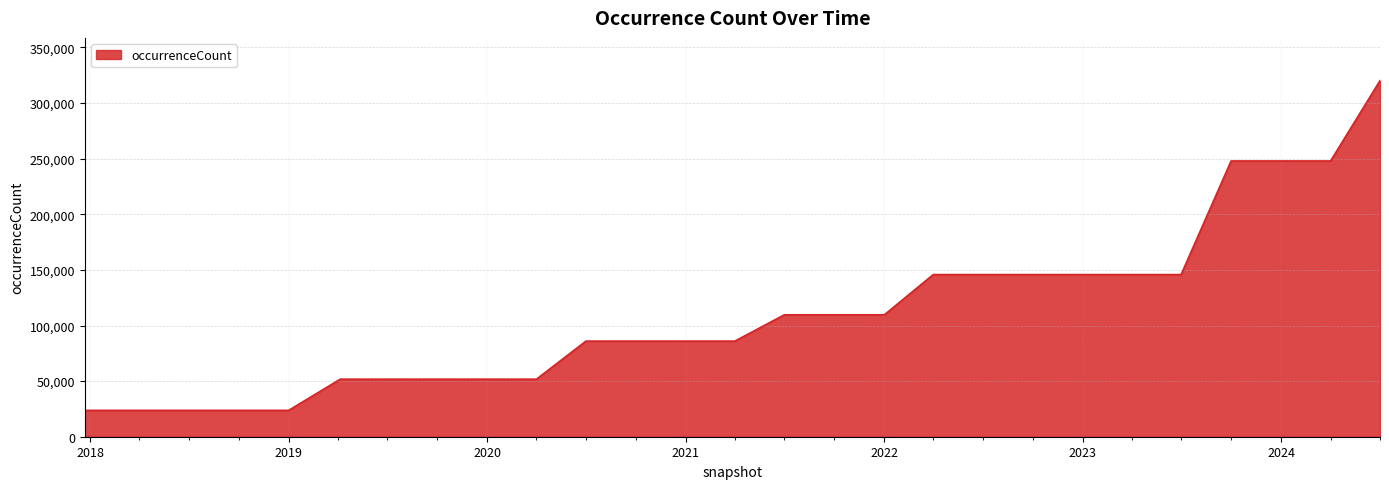

What is the greatest value displayed?

320177